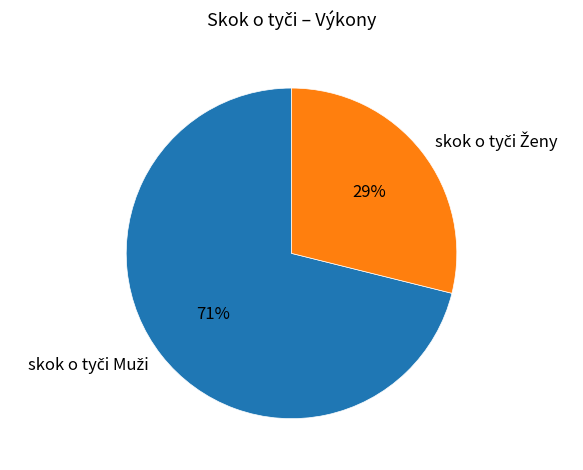

Does any single category account for the majority?

Yes